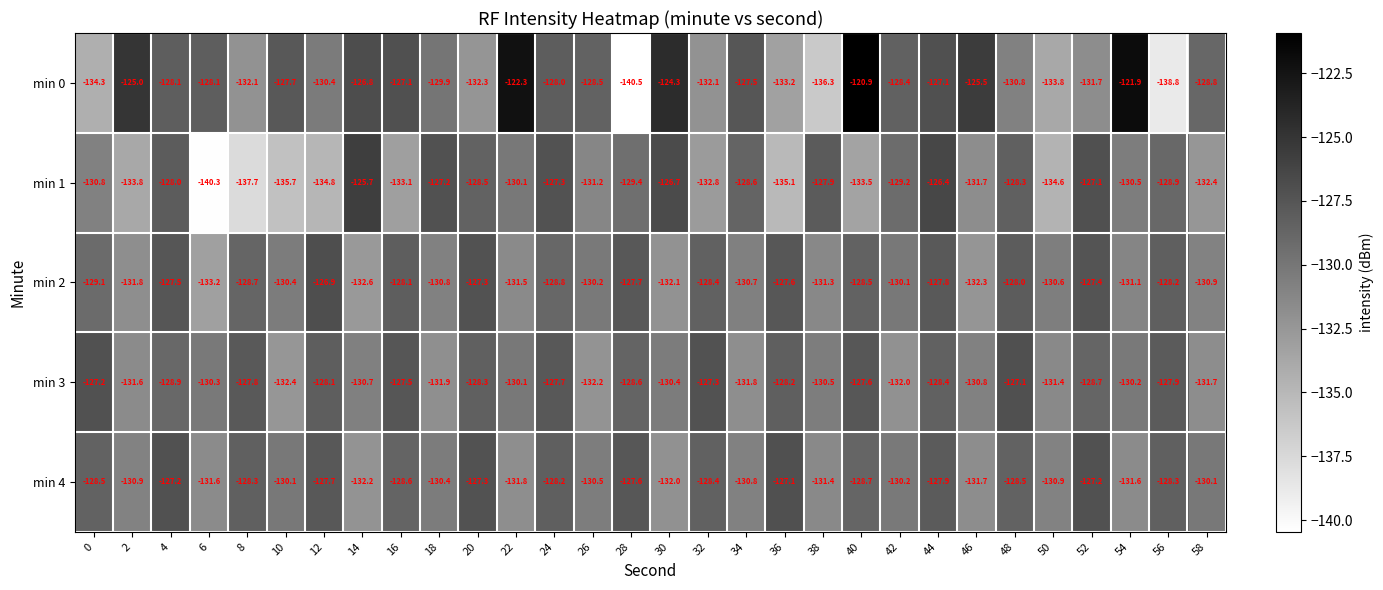

Where is min 0 nearest to the value -130?

18